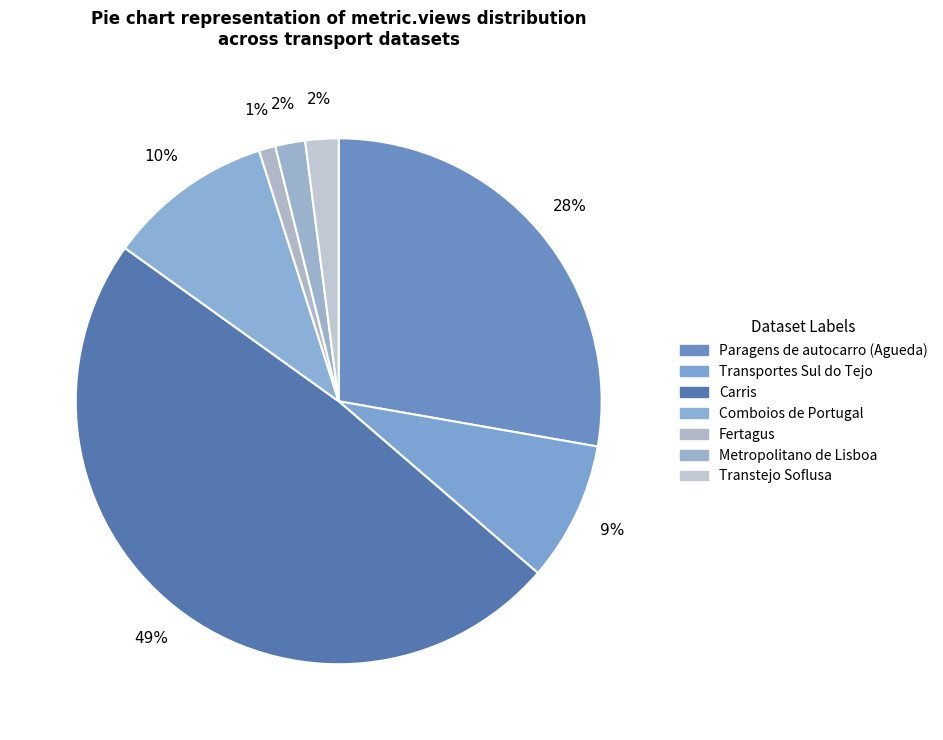

Count the number of slices in the pie.

7